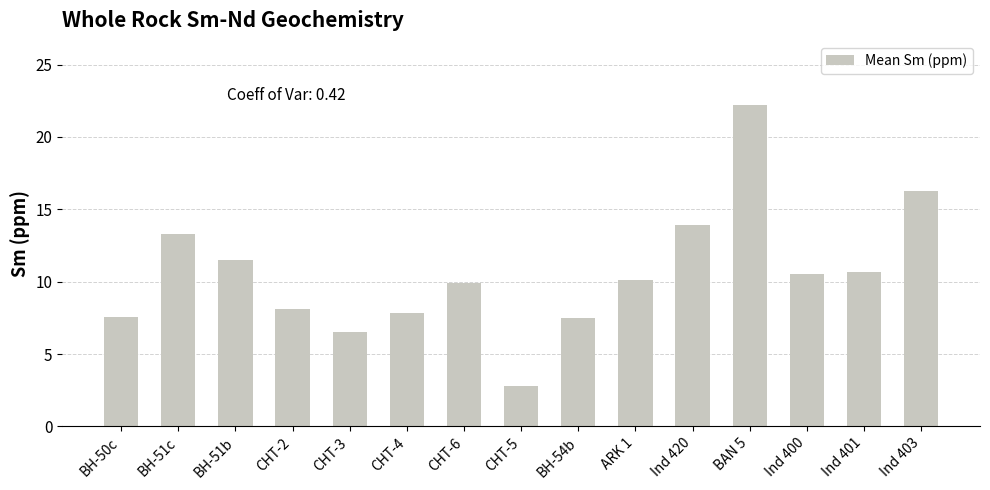

Where does the data first go above 10?

BH-51c